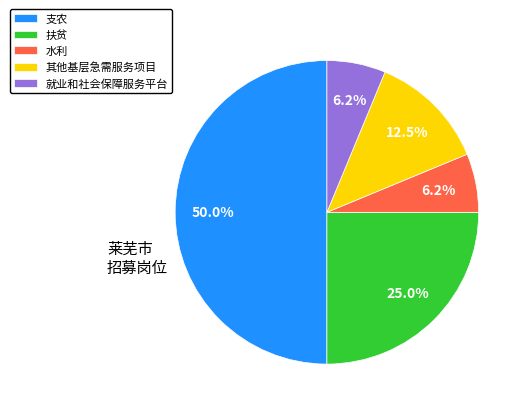

To the nearest percent, what is the average slice percentage?

20%